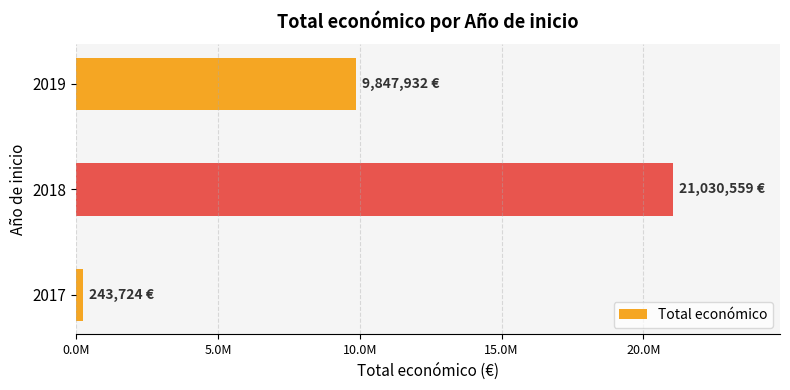

Are the bars horizontal?

Yes